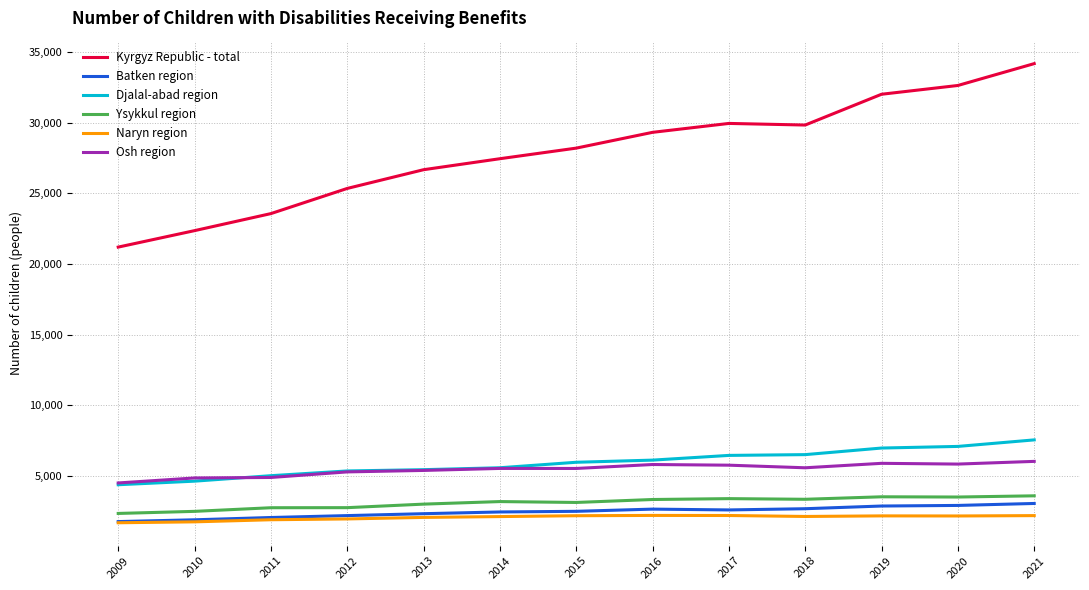

Which series has the largest range (max minus min)?

Kyrgyz Republic - total